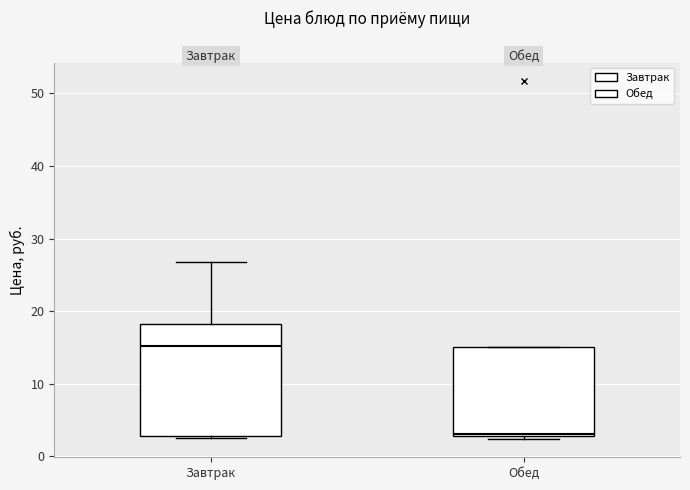

Comparing the boxes themselves (not the whiskers), which one is the tallest?

Завтрак